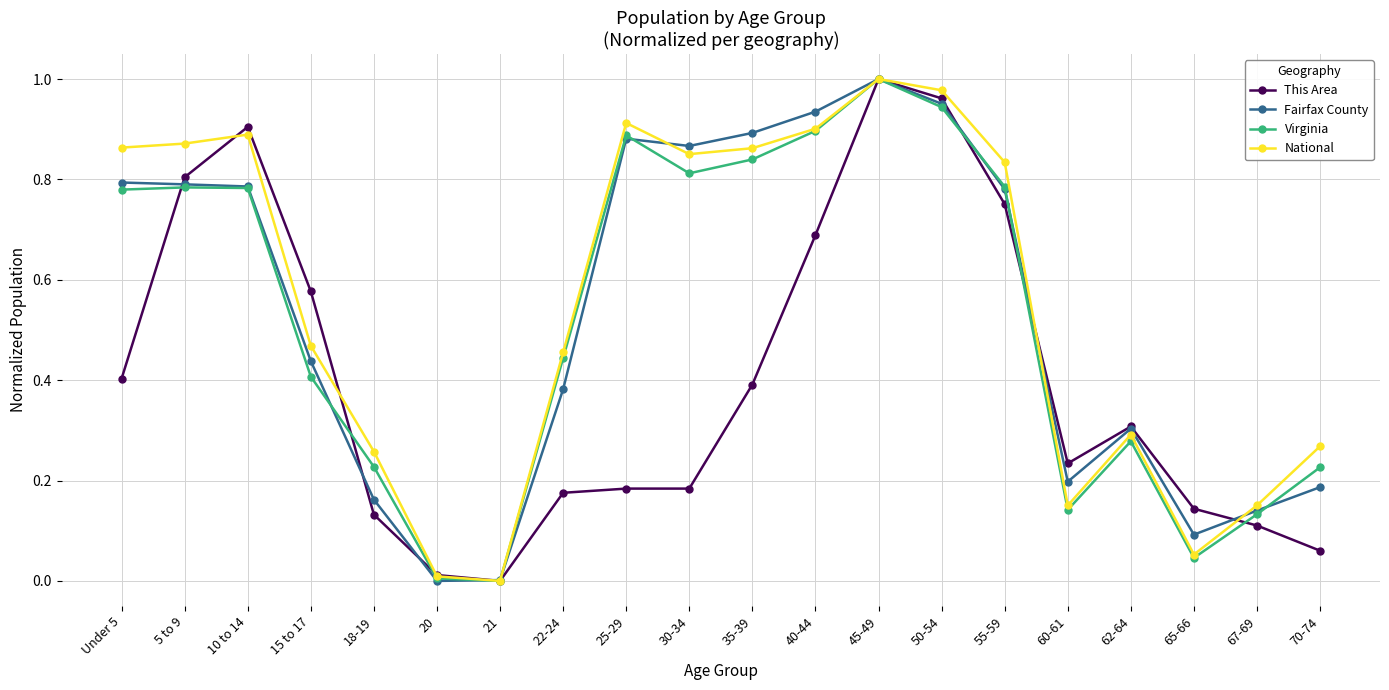

At which category is the sum across all series the highest?

45-49